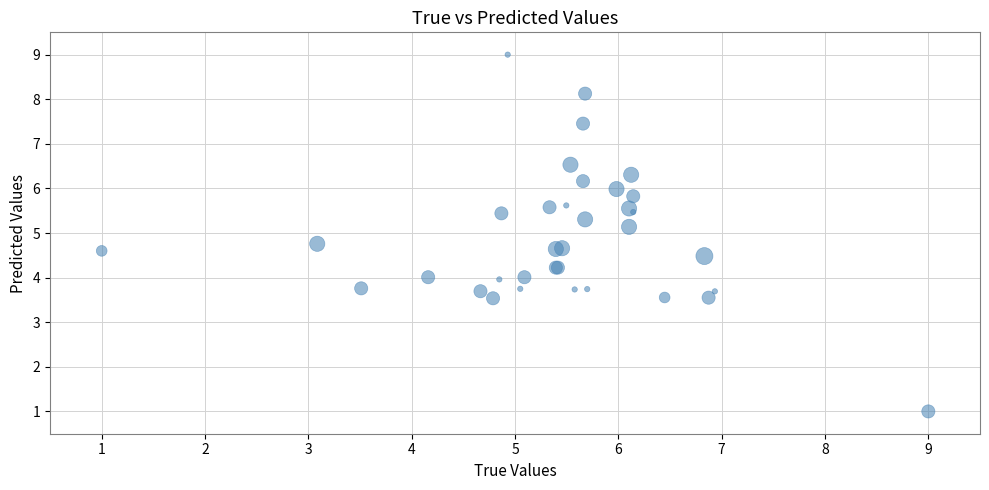

What Y value in the scatter plot is closest to 5?

5.1